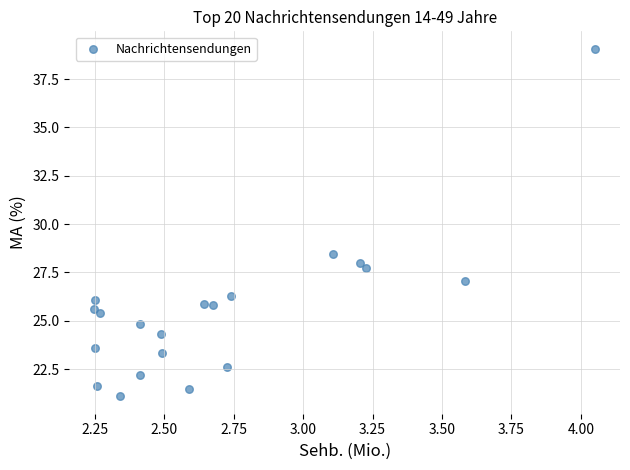

What is the range of X values (max minus min)?

1.8